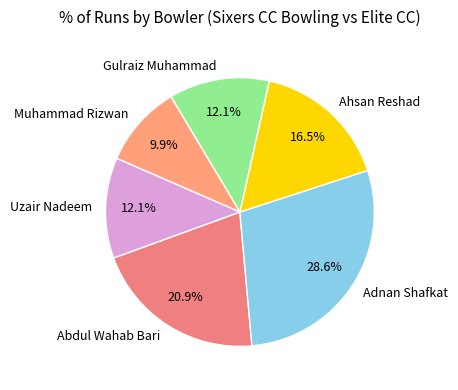

Count the number of slices in the pie.

6